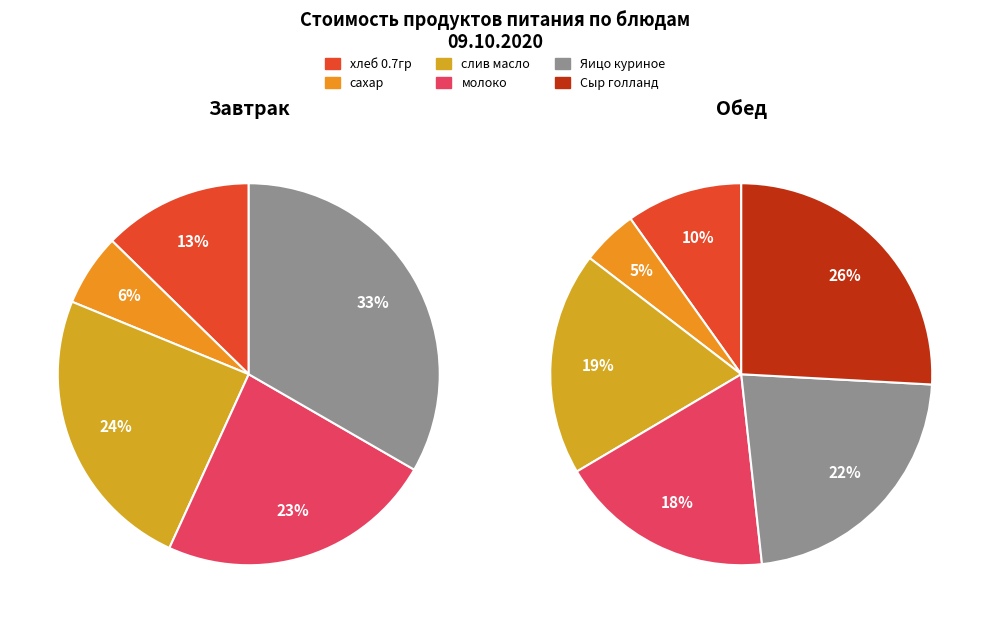

To the nearest percent, what percentage of the pie is молоко?

18%